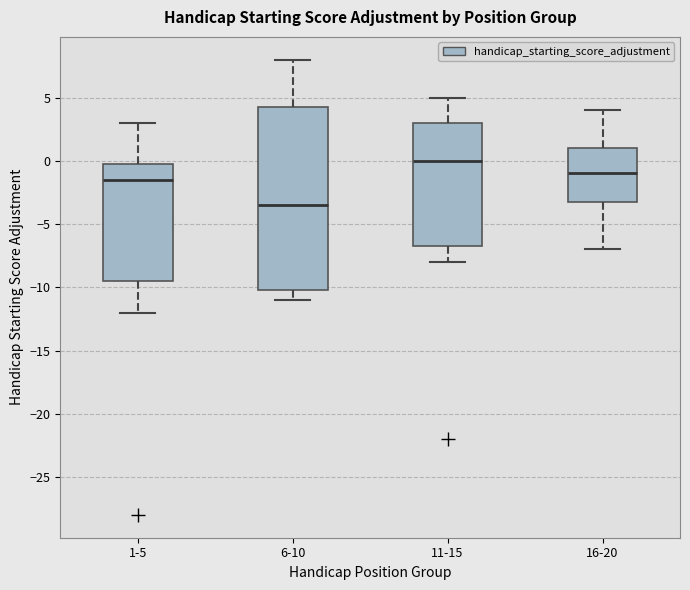

Reading left to right, transcribe this box plot: for each box, give where its median line is, the range the box spans, and where its two whiskers end, as read against the y-axis. The values are not printed on the chart, so give them approximately, as read against the axis.

1-5: median -1.5, box -9.5 to 0.0, whiskers -12.0 to 3.0
6-10: median -3.5, box -10.0 to 4.5, whiskers -11.0 to 8.0
11-15: median 0.0, box -6.5 to 3.0, whiskers -8.0 to 5.0
16-20: median -1.0, box -3.0 to 1.0, whiskers -7.0 to 4.0